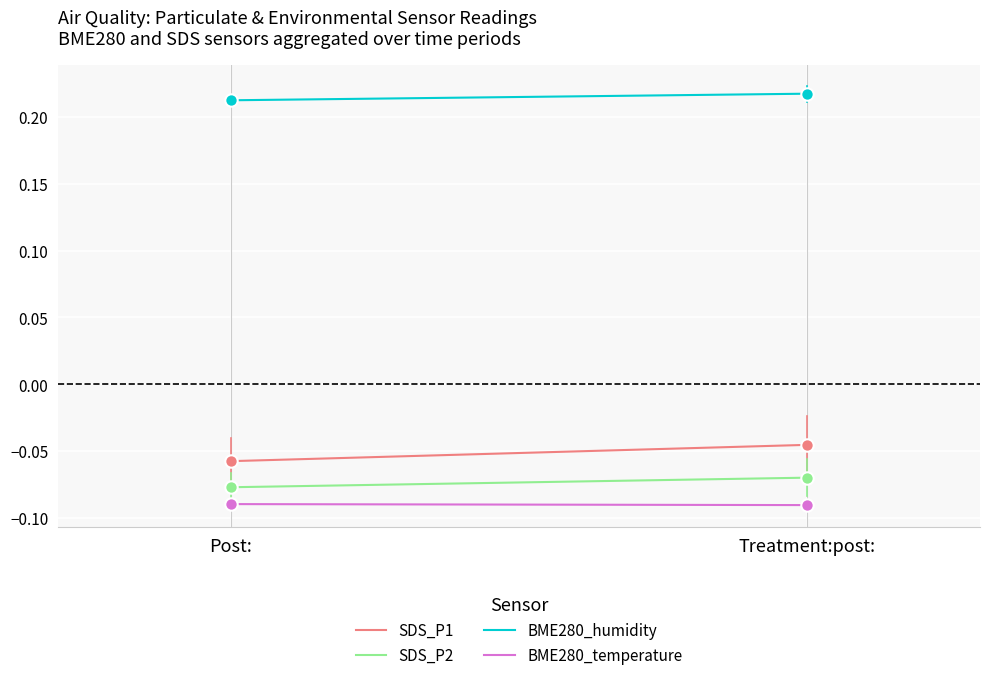

At which category is the sum across all series the highest?

Treatment:post: